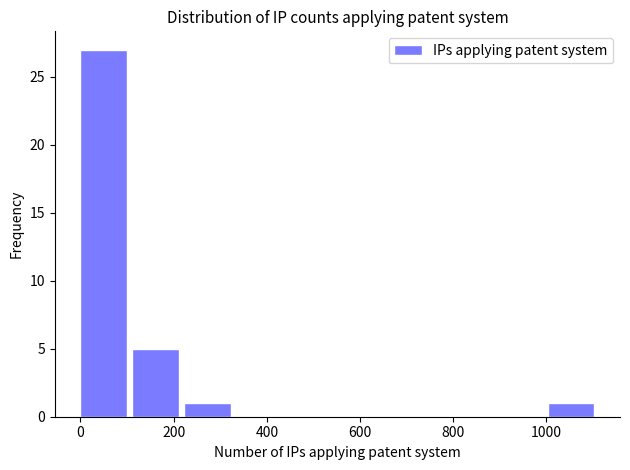

How tall is the bar that spans 120 to 220 on the x-axis? Neither the bar edges nor the heights are printed on the chart, so give them approximately, as read against the axes.

5